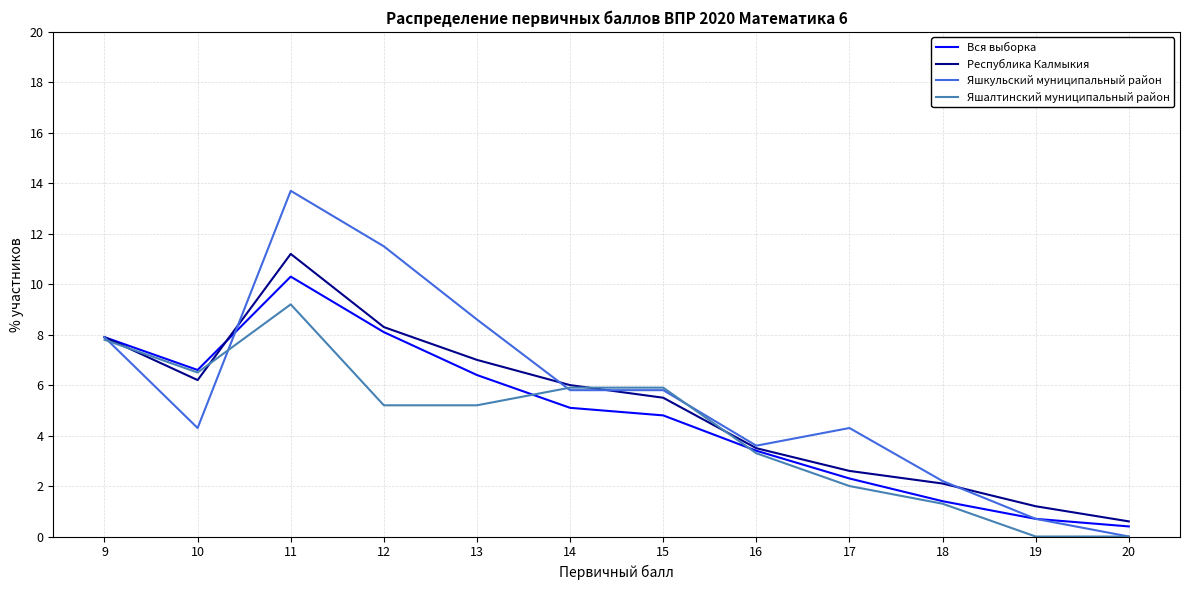

True or false: Республика Калмыкия has a value of 6.2 at 10.

True